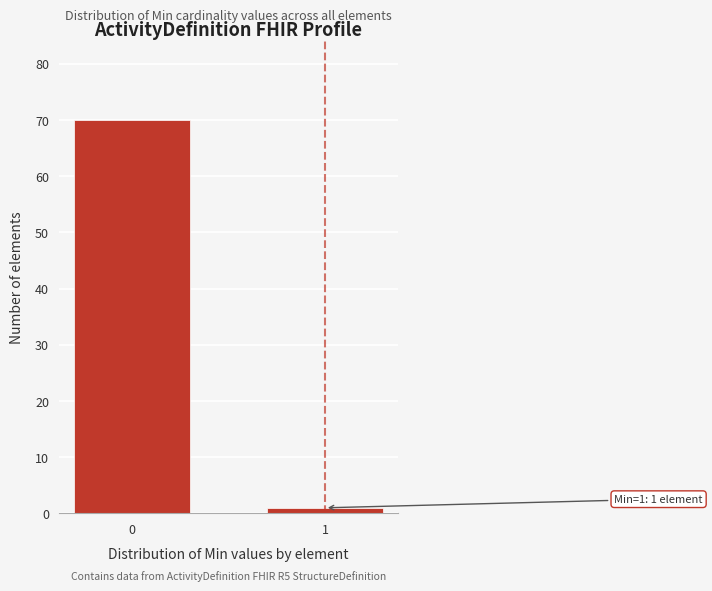

Reading left to right, what are all the values shown in this chart?

70	1